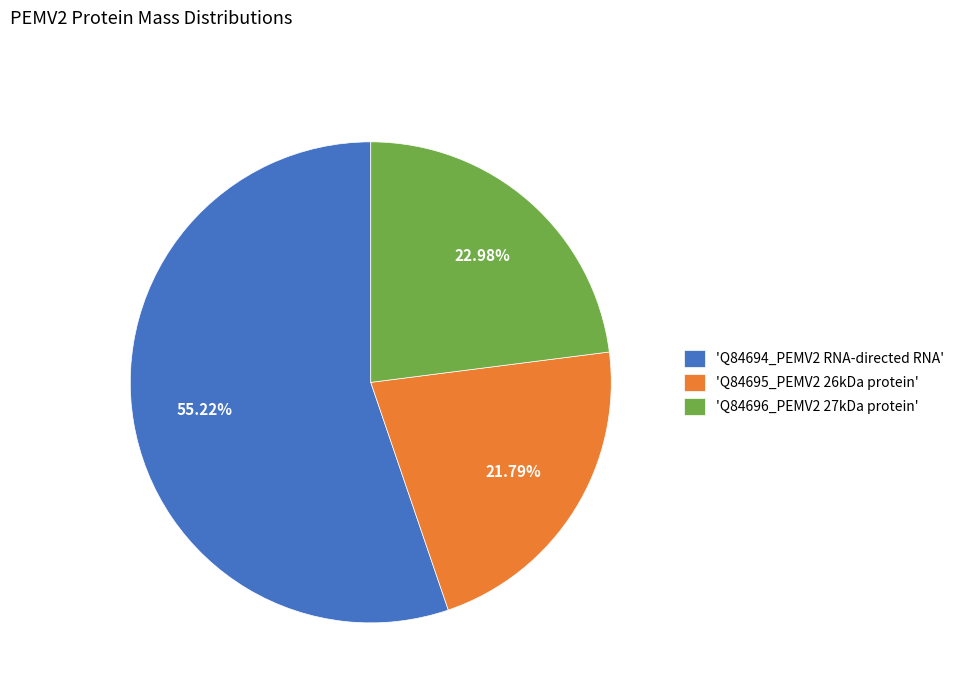

Rank the categories by value from lowest to highest.

'Q84695_PEMV2 26kDa protein', 'Q84696_PEMV2 27kDa protein', 'Q84694_PEMV2 RNA-directed RNA'